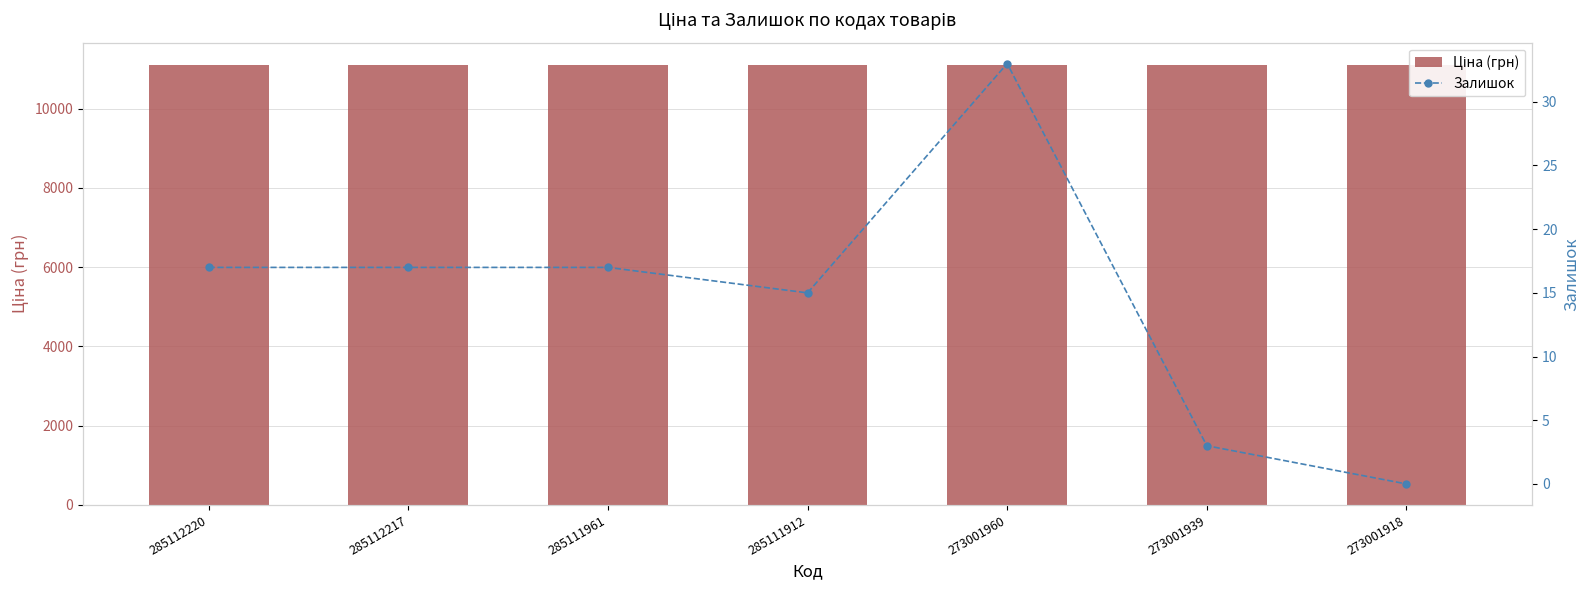

The Залишок series shows 52.7 at 273001960. True or false?

False